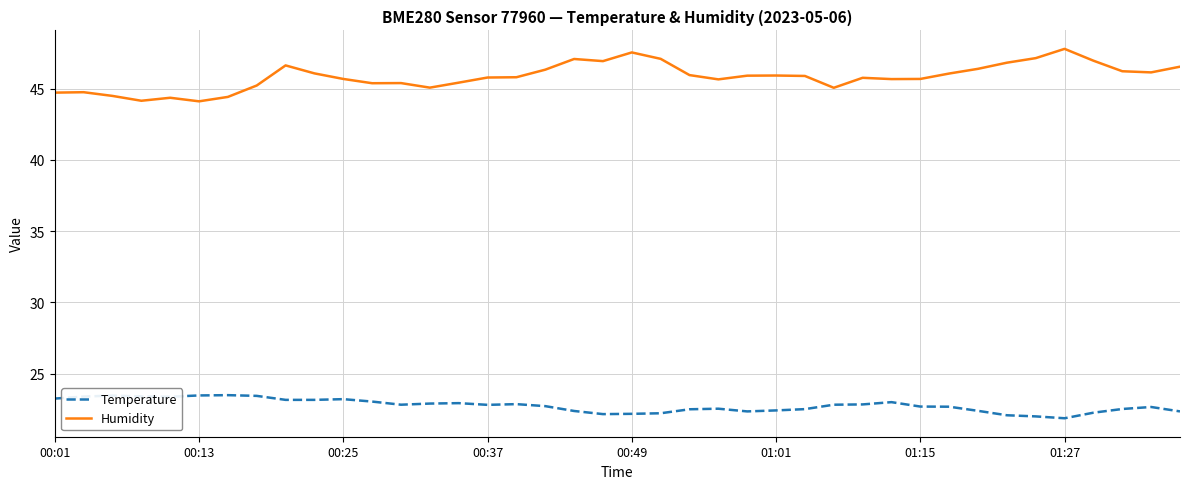

Which series has the widest spread of values?

Humidity